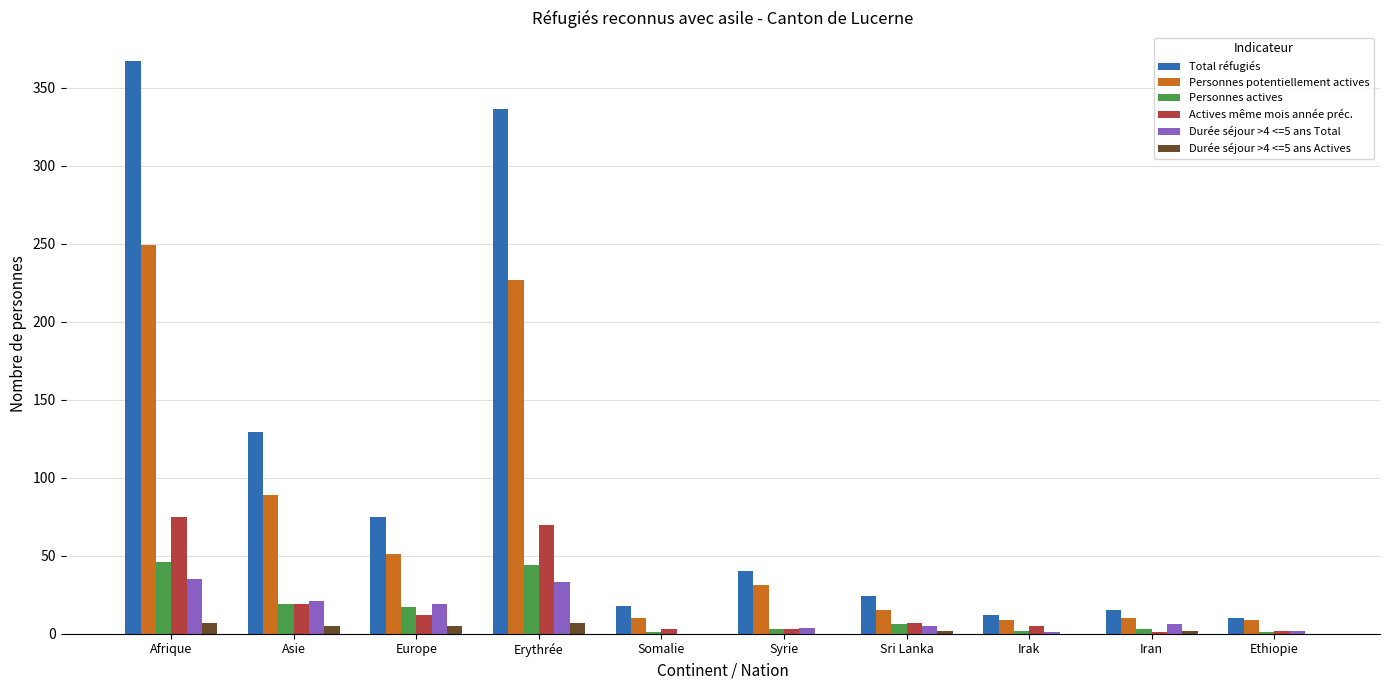

Which series has the largest range (max minus min)?

Total réfugiés